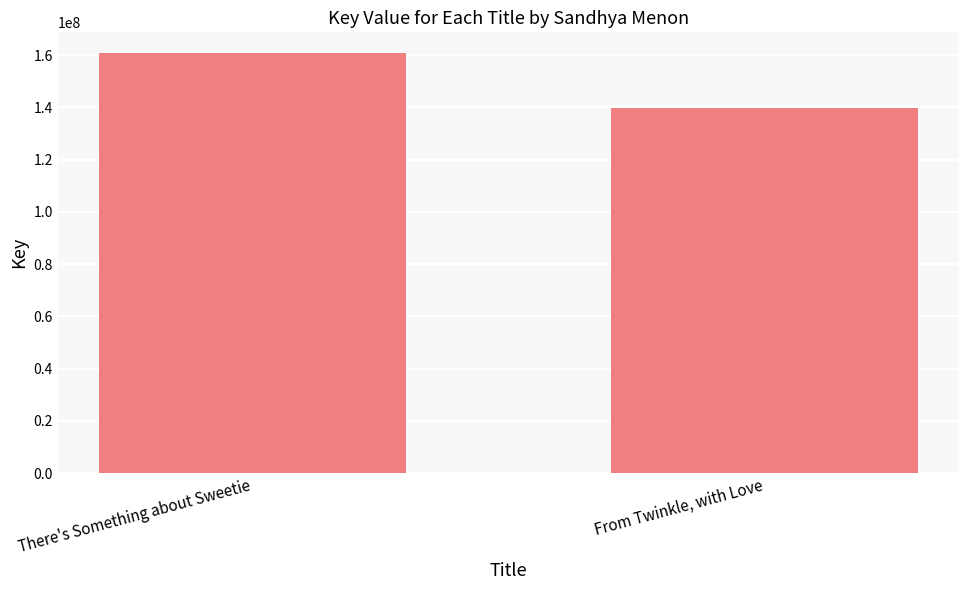

What is the approximate value at There's Something about Sweetie, to the nearest 50?

160718850